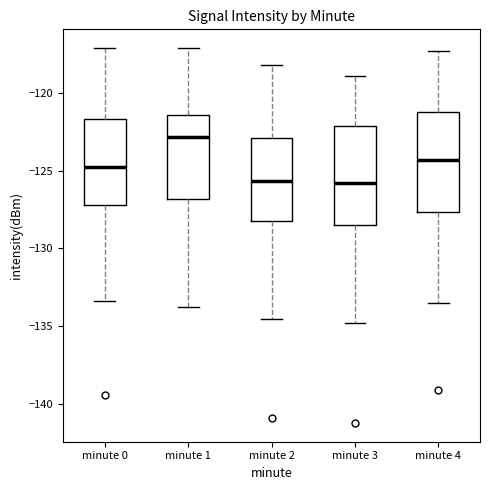

Reading left to right, read every box against the y-axis: the position of its median line, the range the box covers, and the ends of its whiskers. The values are not printed on the chart, so give them approximately, as read against the axis.

minute 0: median -125.0, box -127.0 to -121.5, whiskers -133.5 to -117.0
minute 1: median -123.0, box -127.0 to -121.5, whiskers -133.5 to -117.0
minute 2: median -125.5, box -128.0 to -123.0, whiskers -134.5 to -118.0
minute 3: median -126.0, box -128.5 to -122.0, whiskers -135.0 to -119.0
minute 4: median -124.5, box -127.5 to -121.0, whiskers -133.5 to -117.5